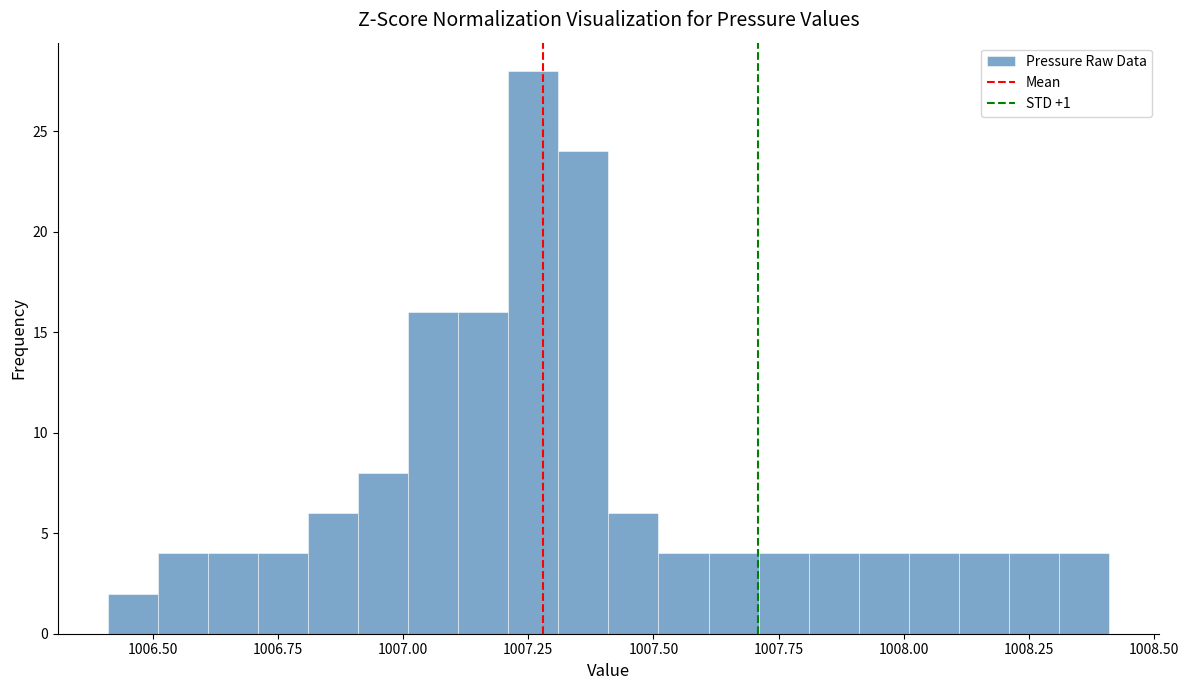

Around what value on the x-axis is the tallest bar? Give the approximate position of its centre, as read against the axis.

1007.25